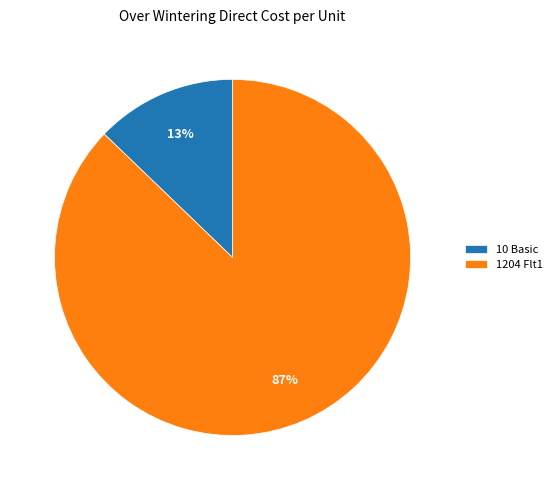

Rank the categories by value from highest to lowest.

1204 Flt1, 10 Basic